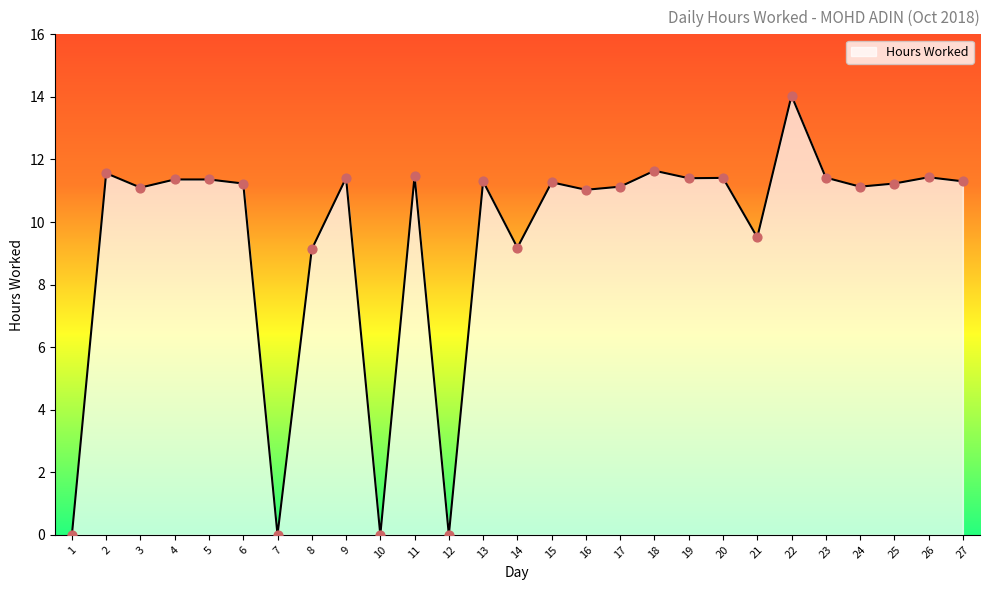

What is the change in value from 13 to 20?

+0.1